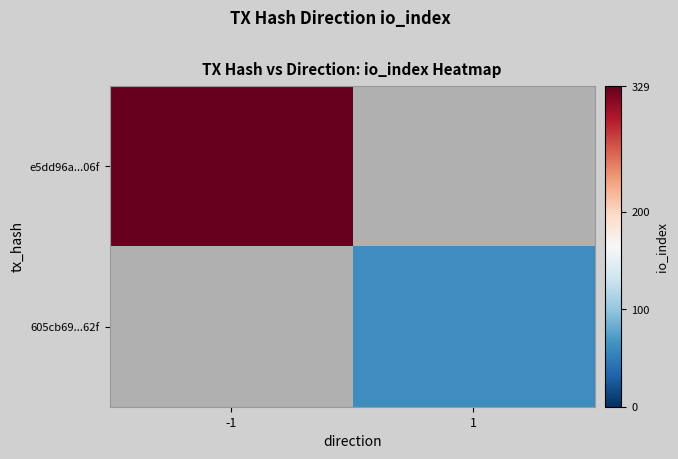

How many distinct data groups are displayed?

2